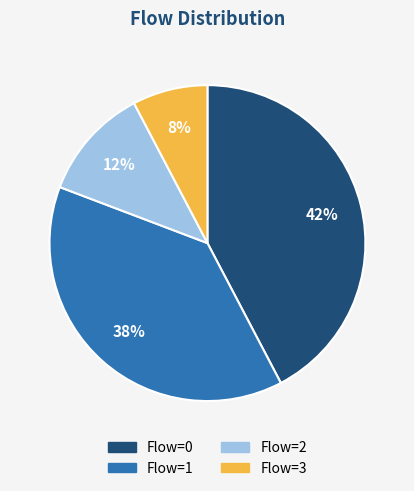

How many slices are in this pie chart?

4